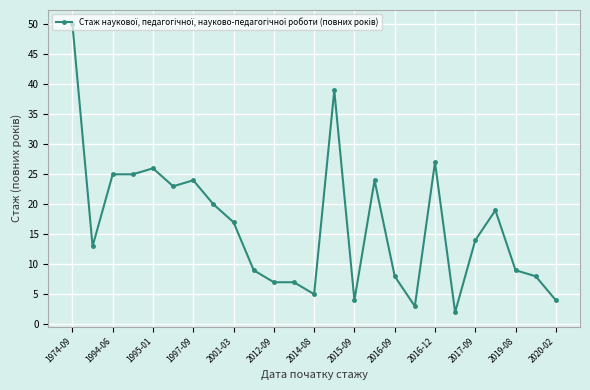

True or false: the data has more than 0 interior local peaks.

True